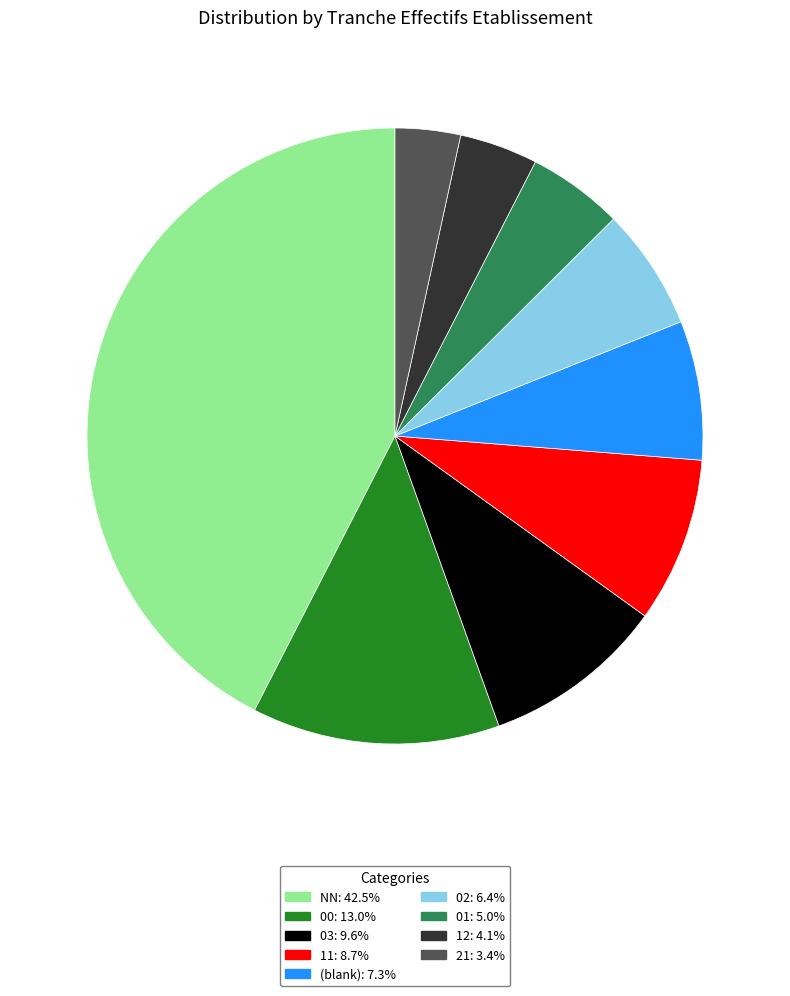

What is the ratio of the value at 03: 9.6% to the value at 11: 8.7%?

1.1